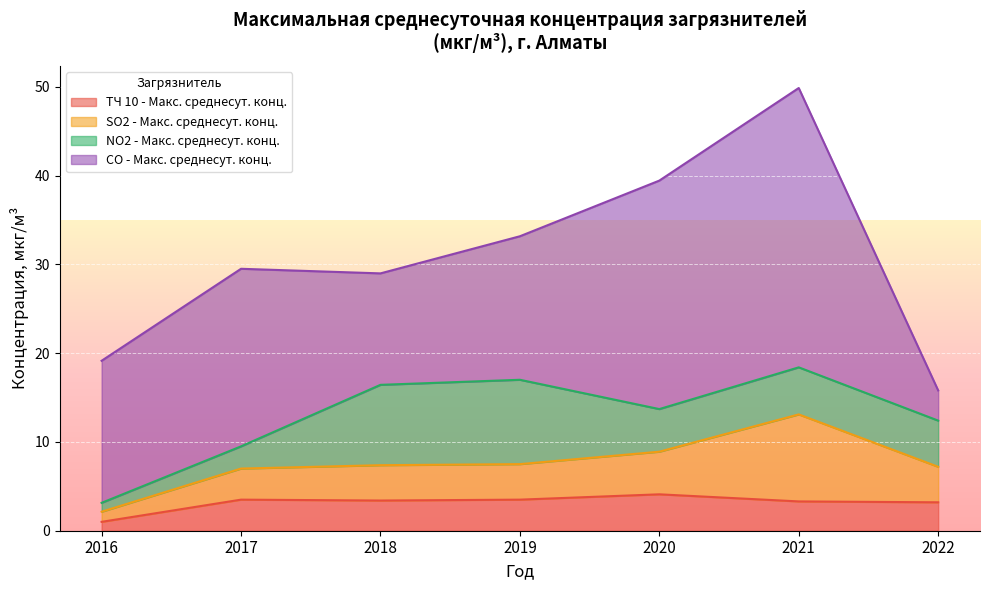

Is it true that ТЧ 10 - Макс. среднесут. конц. equals 0.8 at 2018?

False